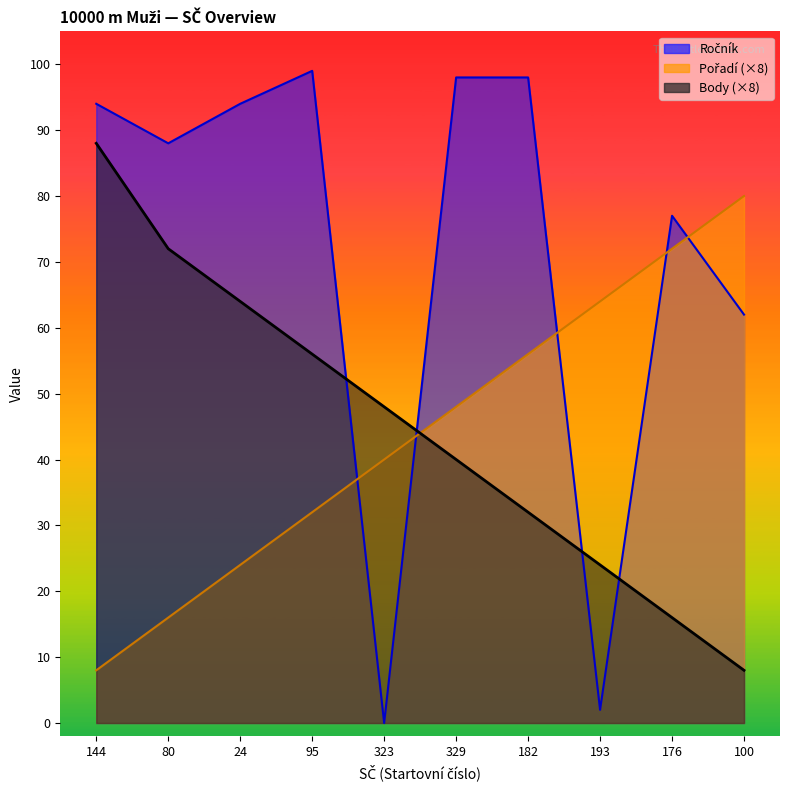

How many lines are shown in the chart?

3